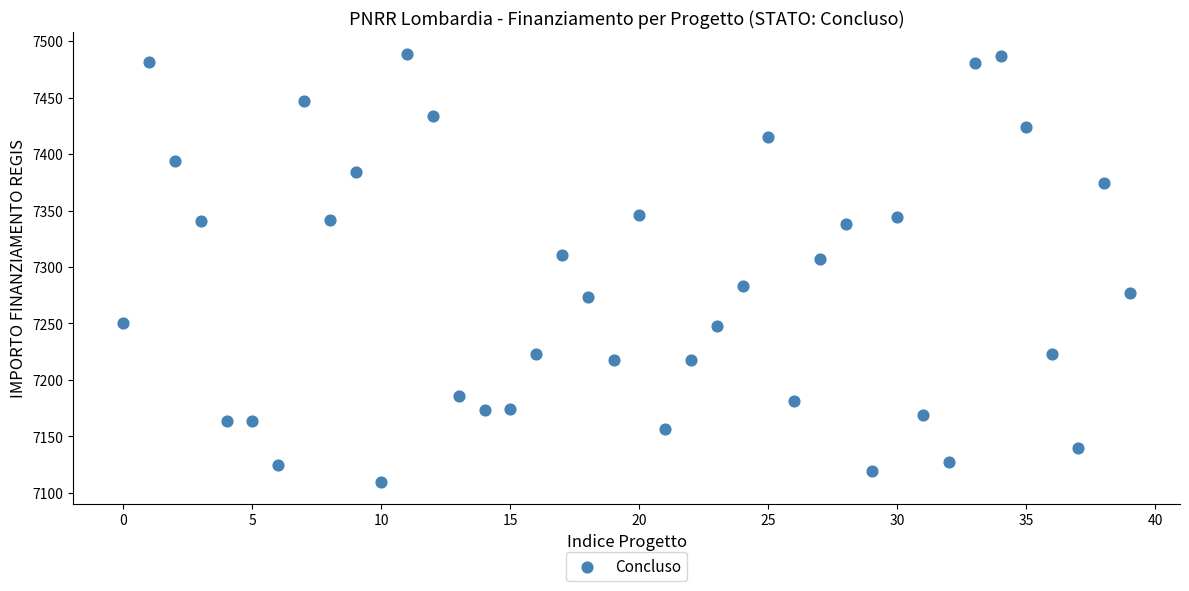

What is the range of Y values (max minus min)?

379.7